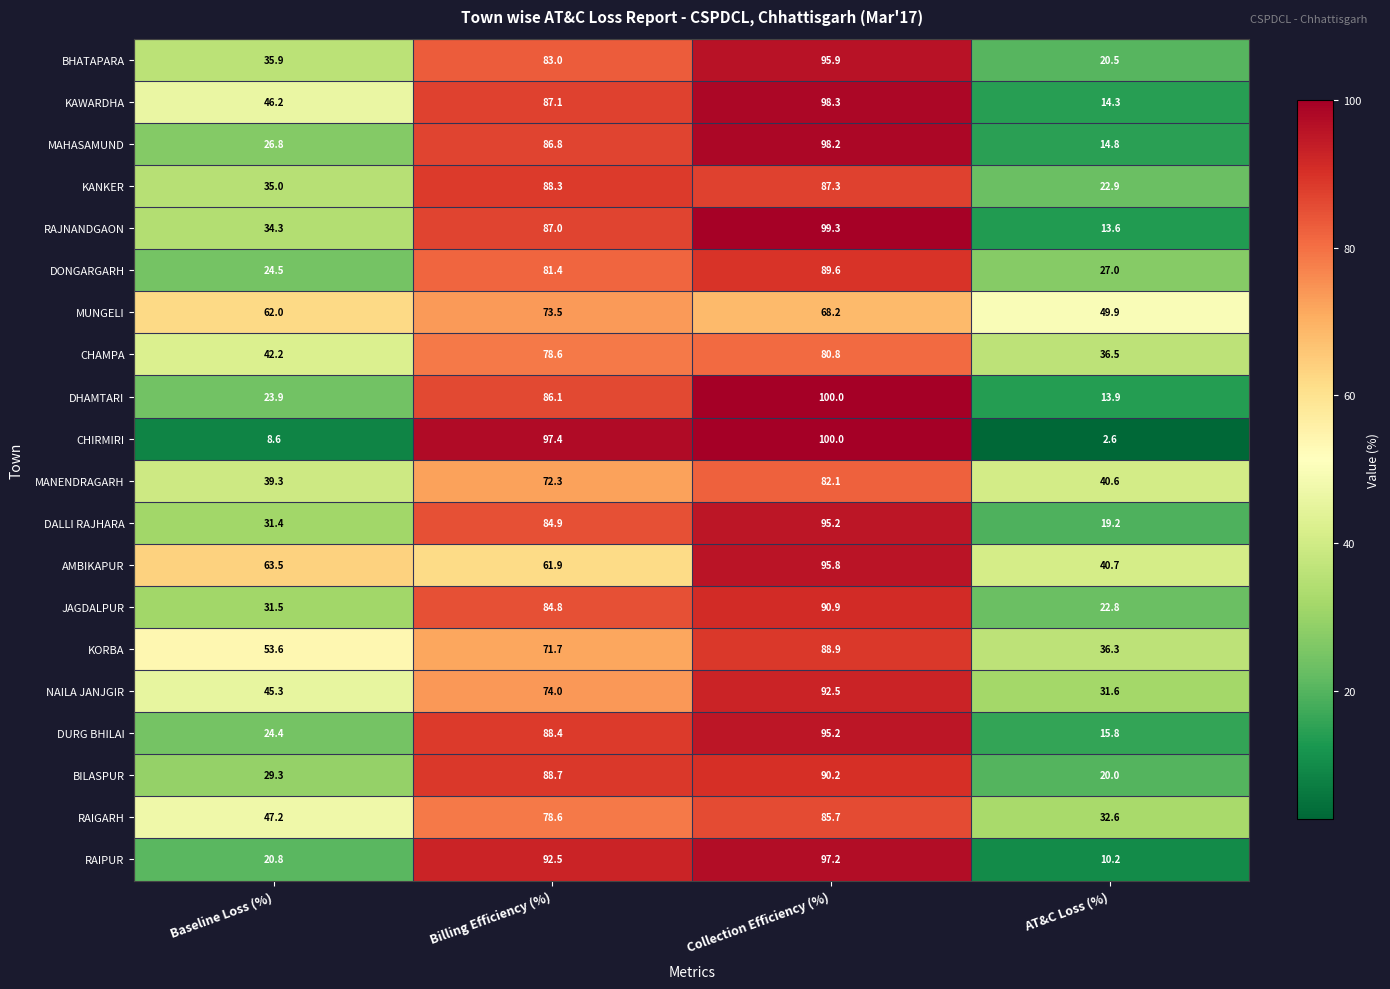

How many values in the DONGARGARH series exceed 81?

2